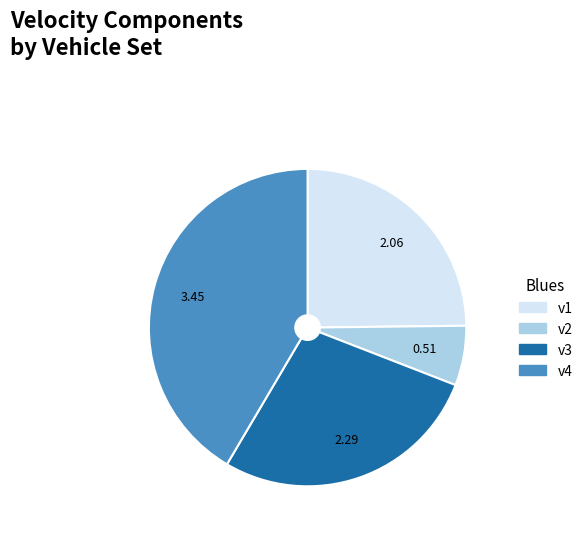

Combined, do v4 and v2 account for over 50%?

No